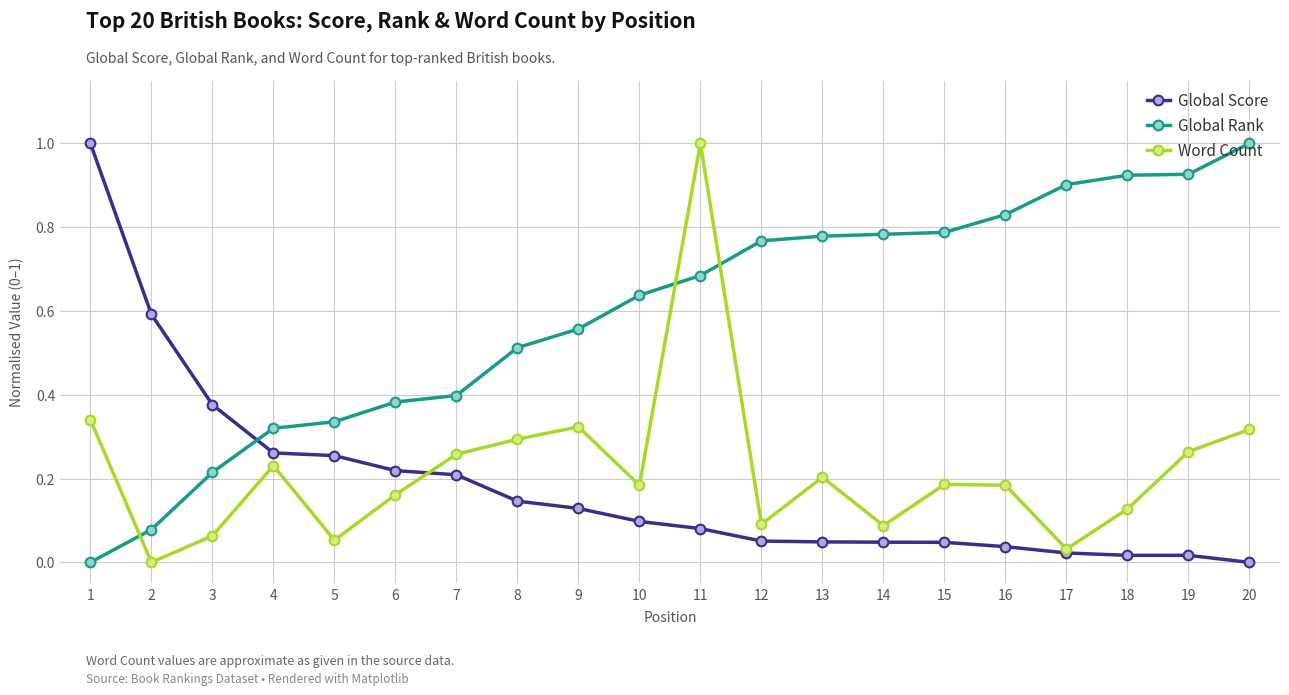

How many positive values does the Global Score series have?

19